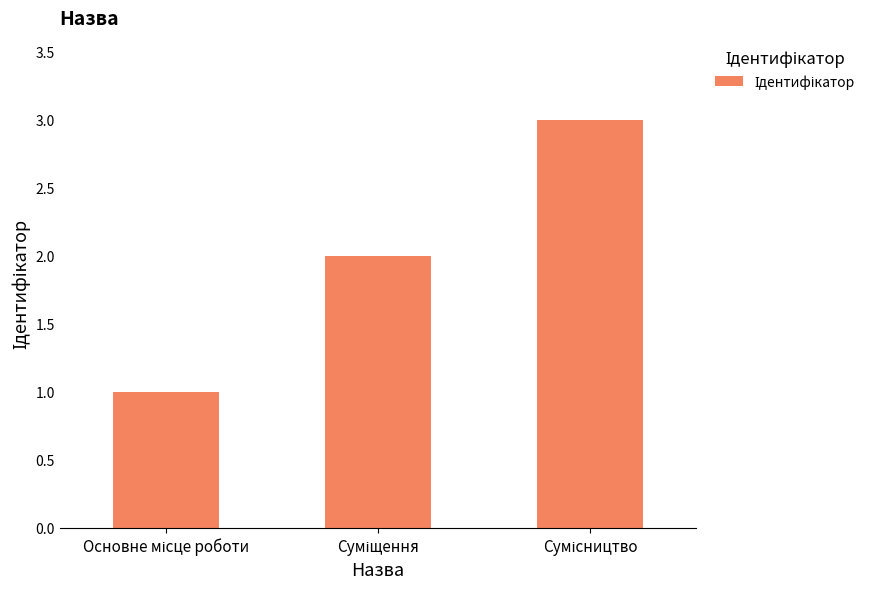

What is the maximum value shown in the chart?

3